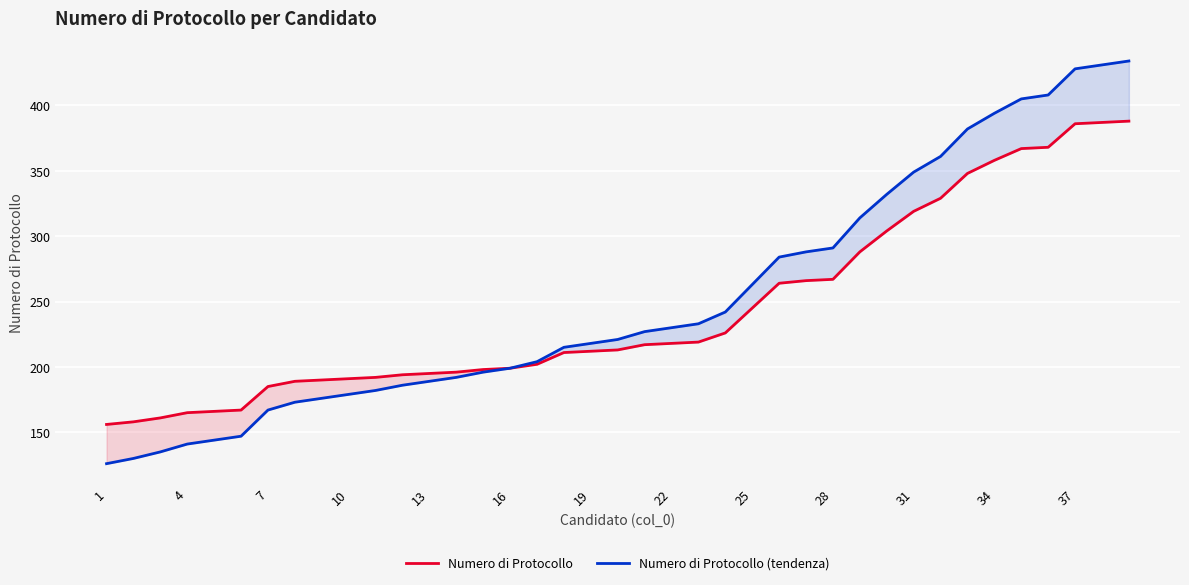

Where is Numero di Protocollo nearest to the value 272?

28